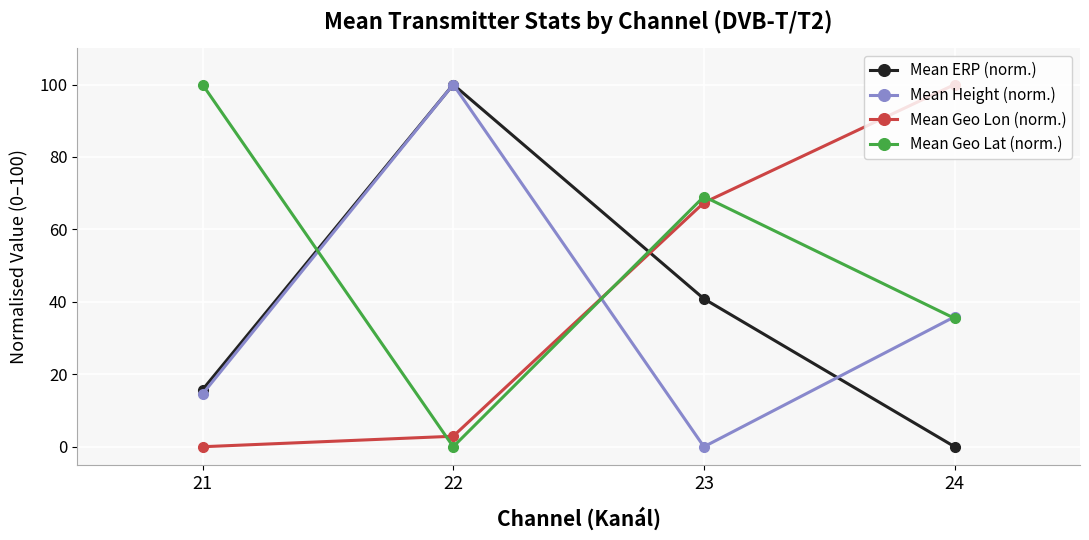

Which category has the highest value in the Mean Geo Lon (norm.) series?

24